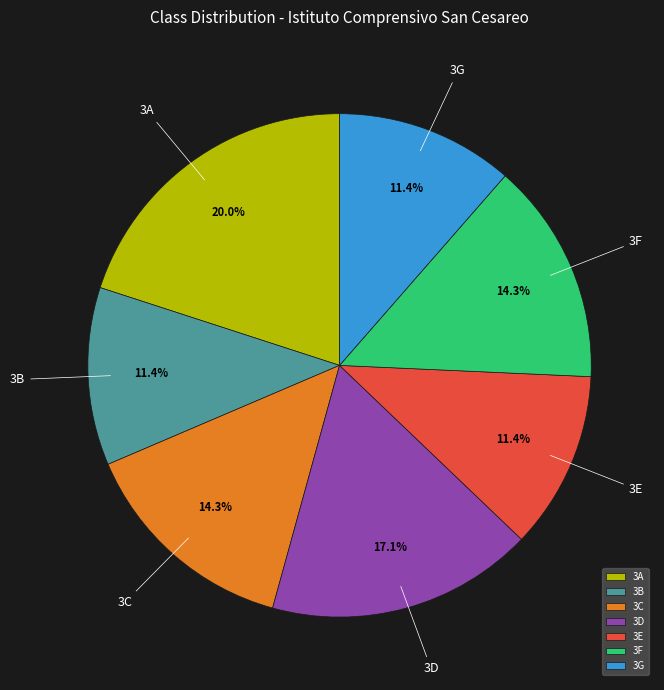

The 3D slice represents 9% of the pie. True or false?

False